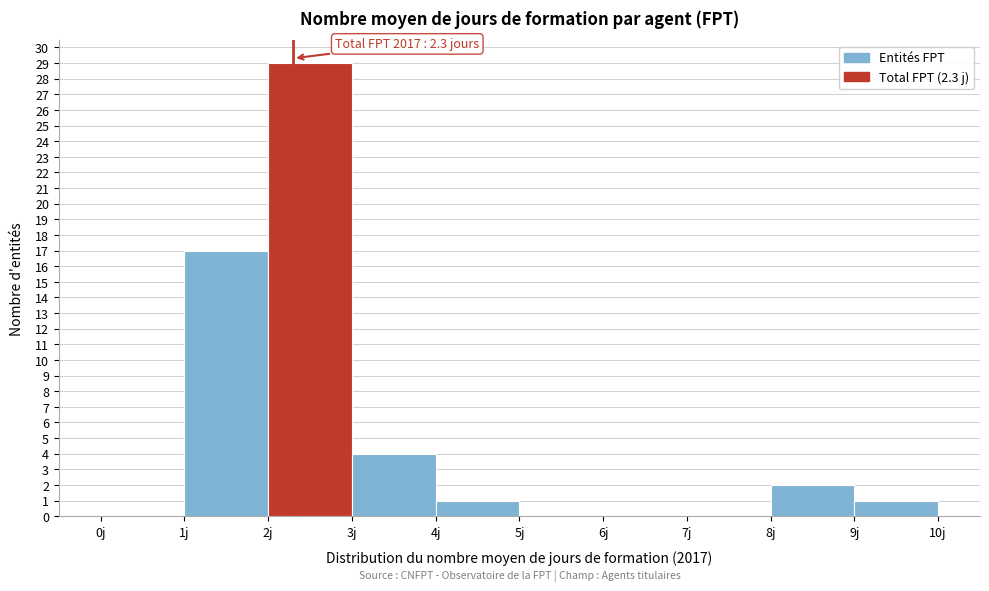

Over which range of the x-axis is the bar tallest?

2 to 3